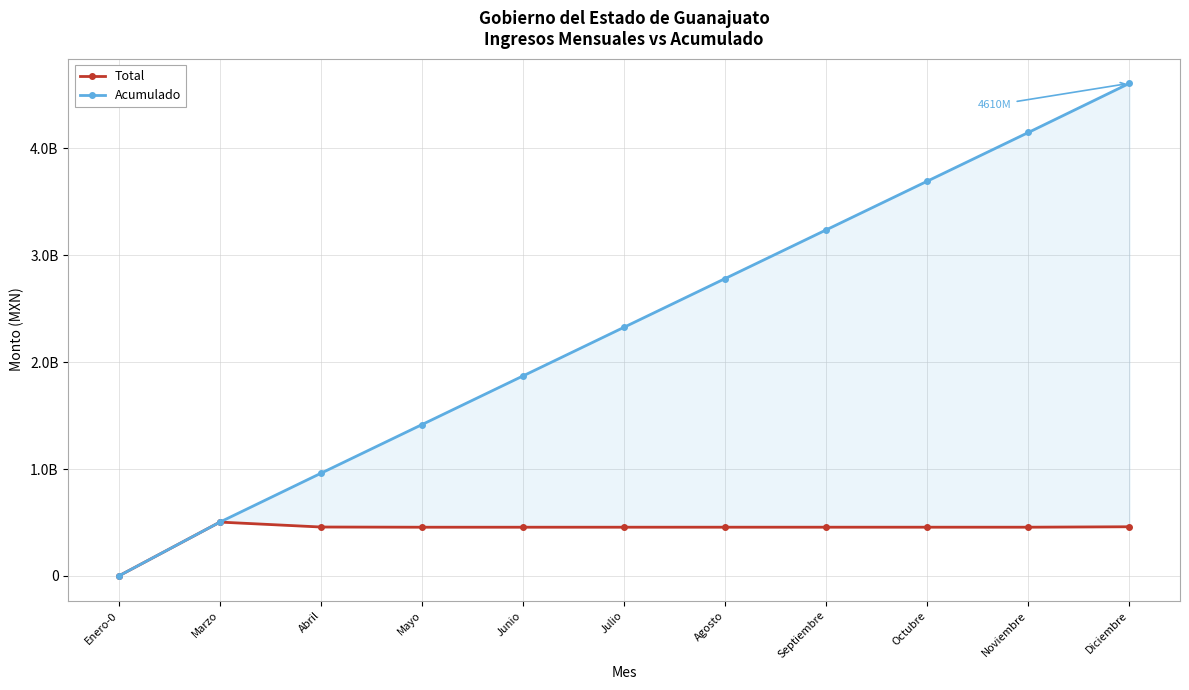

True or false: Total has more than 0 interior local peaks.

True